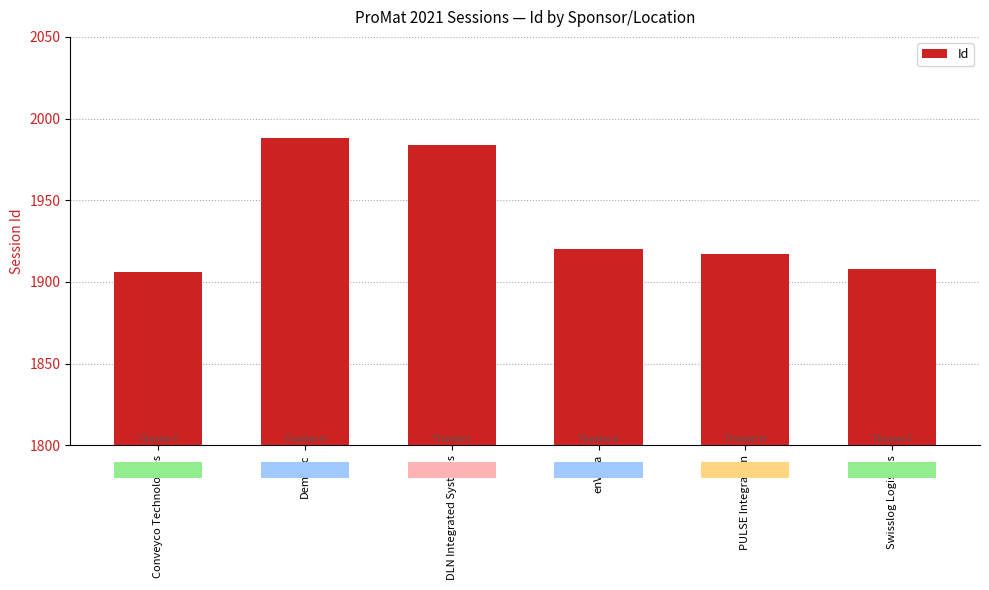

Reading left to right, list all the values displayed in this chart.

1906	1988	1984	1920	1917	1908